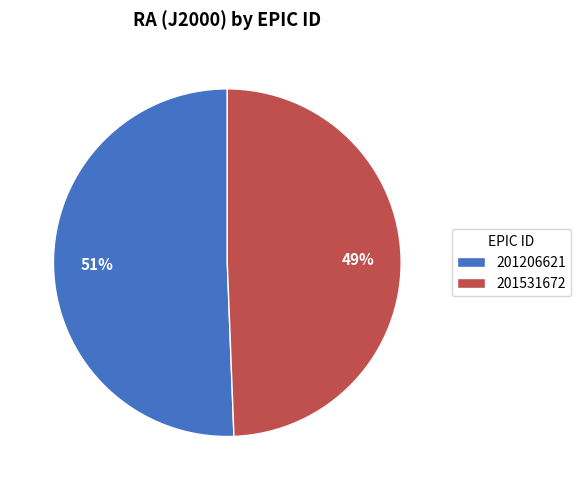

Do 201531672 and 201206621 together represent more than half of the pie?

Yes